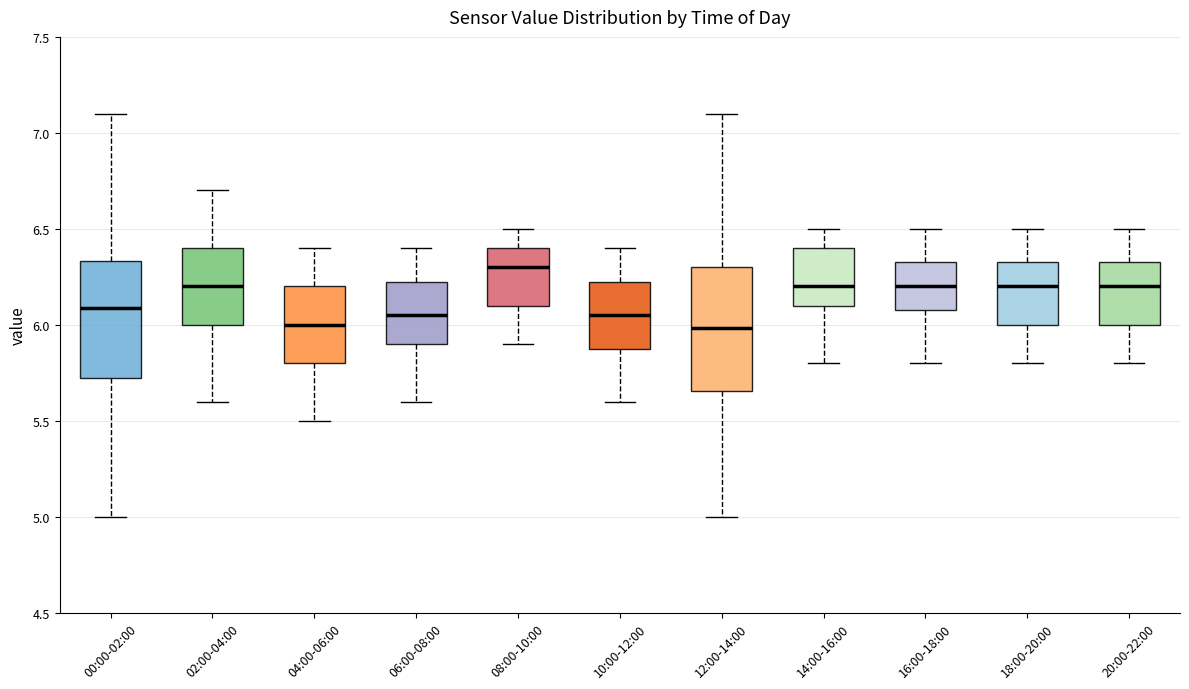

Reading left to right, read every box against the y-axis: the position of its median line, the range the box covers, and the ends of its whiskers. The values are not printed on the chart, so give them approximately, as read against the axis.

00:00-02:00: median 6.10, box 5.70 to 6.35, whiskers 5.00 to 7.10
02:00-04:00: median 6.20, box 6.00 to 6.40, whiskers 5.60 to 6.70
04:00-06:00: median 6.00, box 5.80 to 6.20, whiskers 5.50 to 6.40
06:00-08:00: median 6.05, box 5.90 to 6.25, whiskers 5.60 to 6.40
08:00-10:00: median 6.30, box 6.10 to 6.40, whiskers 5.90 to 6.50
10:00-12:00: median 6.05, box 5.90 to 6.25, whiskers 5.60 to 6.40
12:00-14:00: median 6.00, box 5.65 to 6.30, whiskers 5.00 to 7.10
14:00-16:00: median 6.20, box 6.10 to 6.40, whiskers 5.80 to 6.50
16:00-18:00: median 6.20, box 6.10 to 6.35, whiskers 5.80 to 6.50
18:00-20:00: median 6.20, box 6.00 to 6.35, whiskers 5.80 to 6.50
20:00-22:00: median 6.20, box 6.00 to 6.35, whiskers 5.80 to 6.50